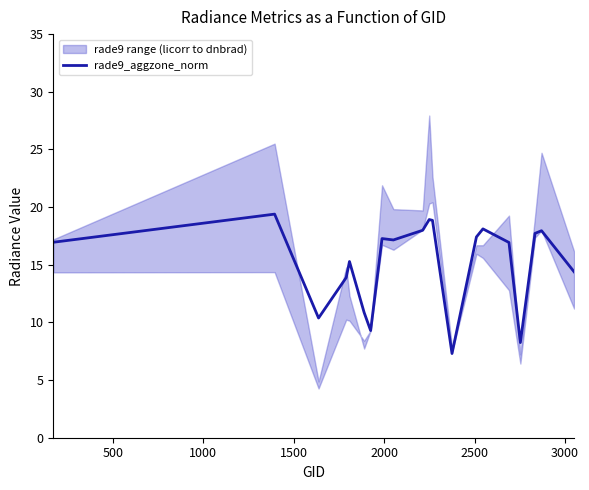

What is the sum of all values?

304.3